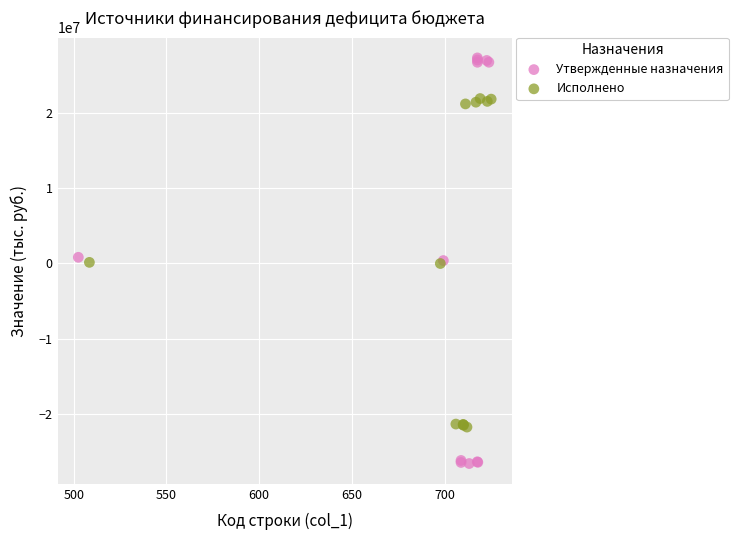

Which series reaches the minimum Y coordinate?

Утвержденные назначения